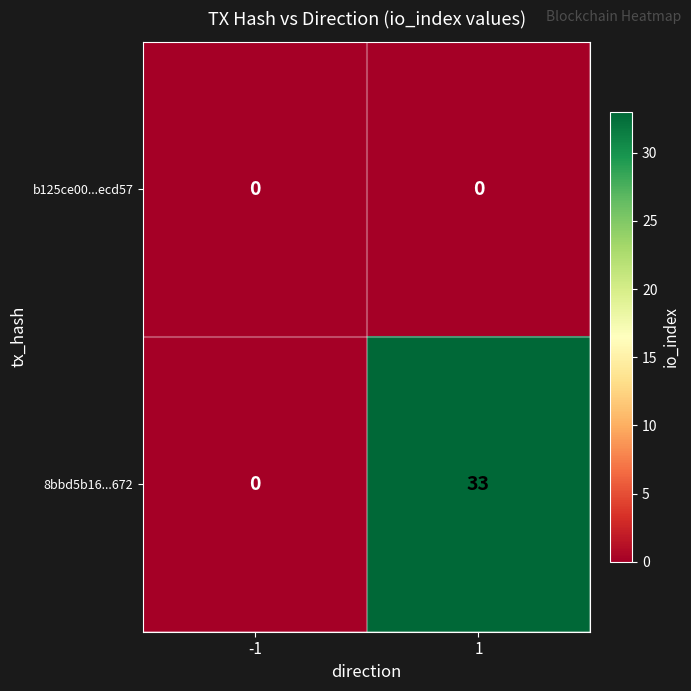

At how many categories does at least one series exceed 25?

1